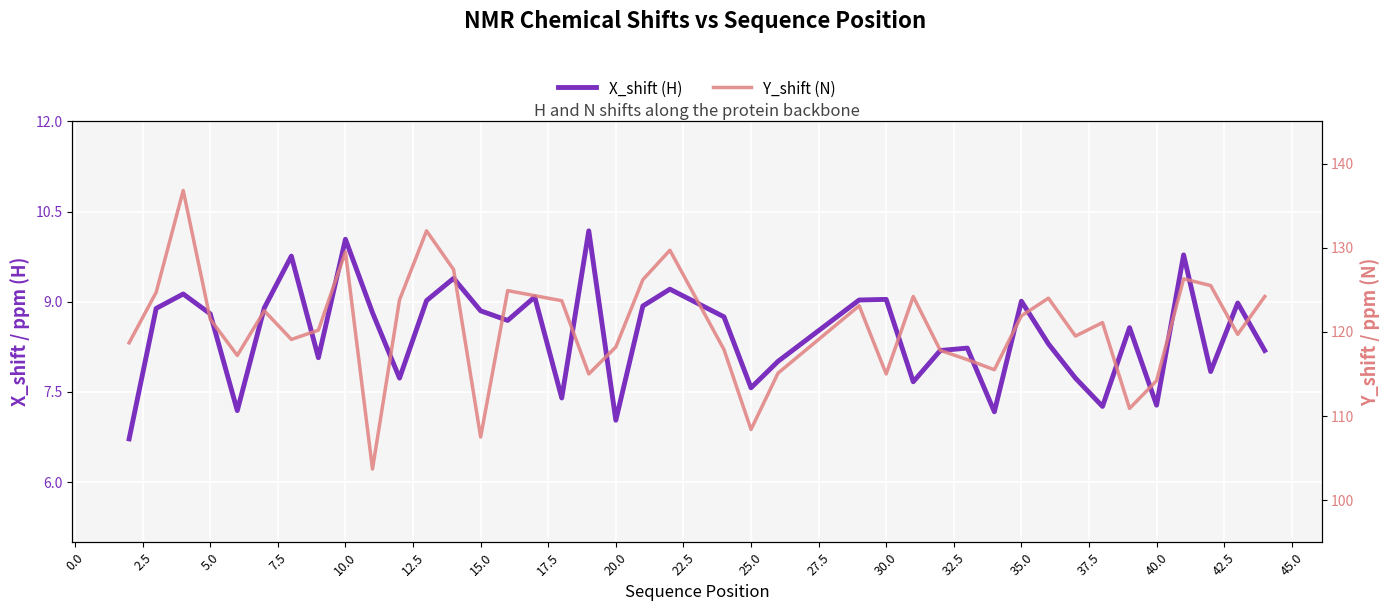

Rank the series at 22.5 from highest to lowest value.

Y_shift (N), X_shift (H)